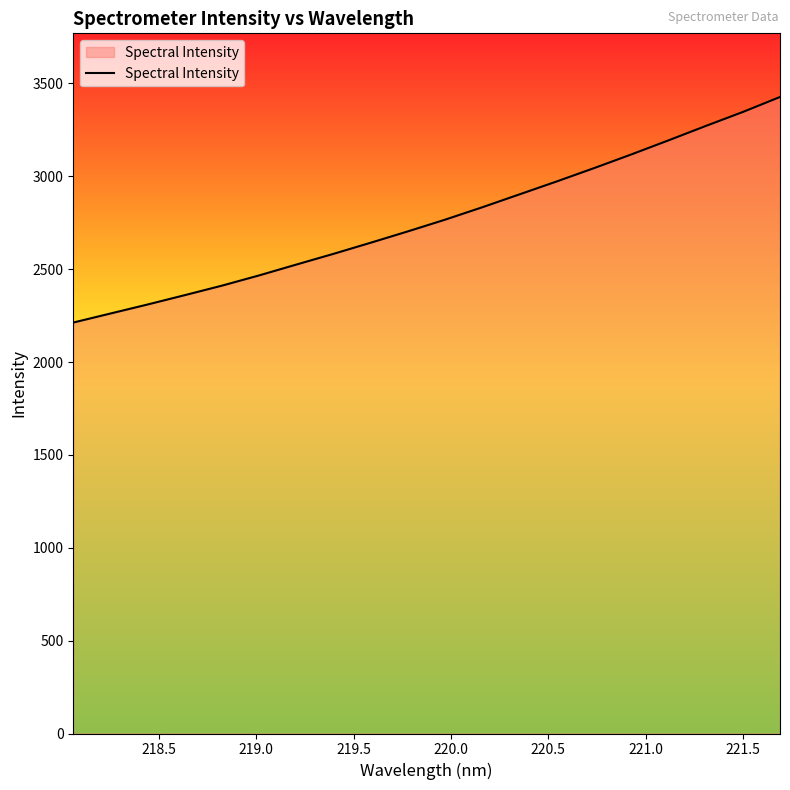

What is the difference between the maximum and minimum values?

1214.6